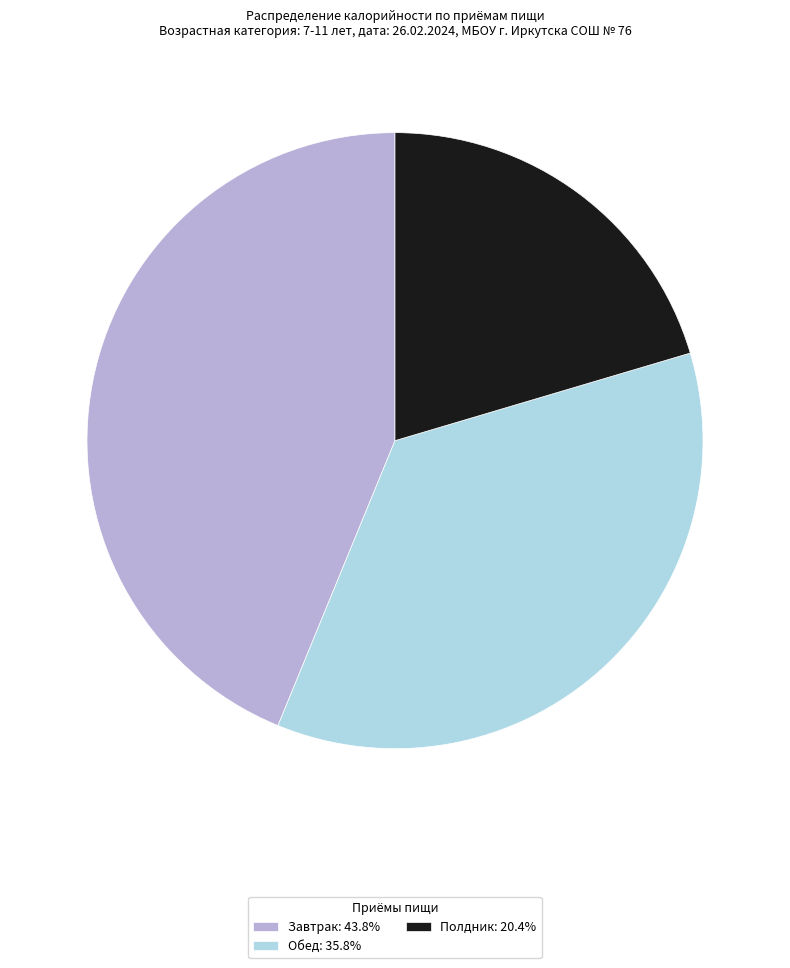

Does Завтрак account for over 50% of the chart?

No